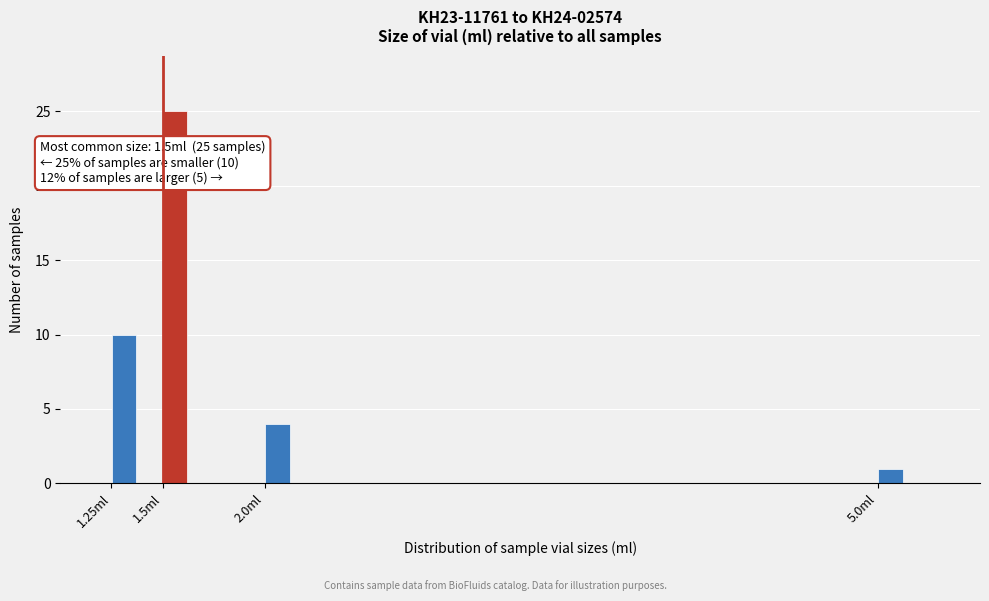

Around what value on the x-axis is the tallest bar? Give the approximate position of its centre, as read against the axis.

1.55